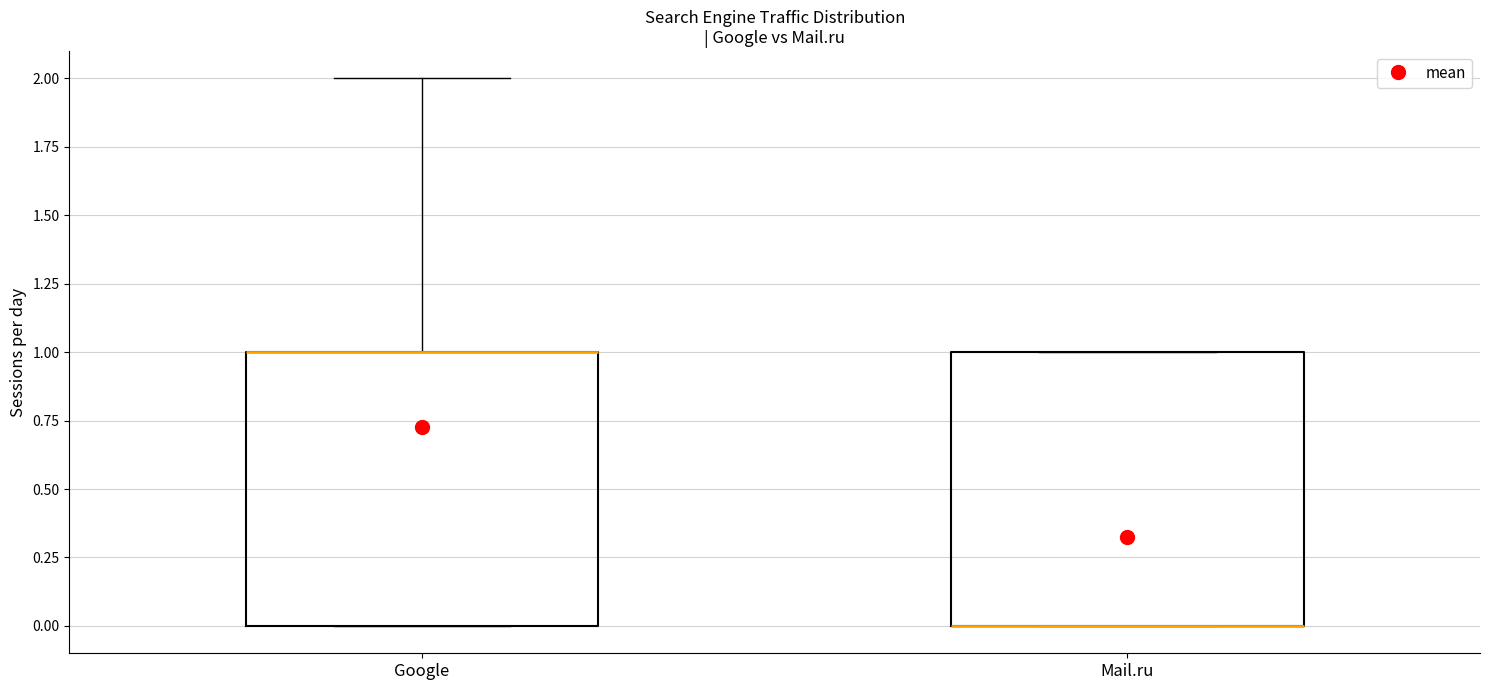

Where is the lower edge of the box for Google on the y-axis? The values are not printed on the chart, so give them approximately, as read against the axis.

0